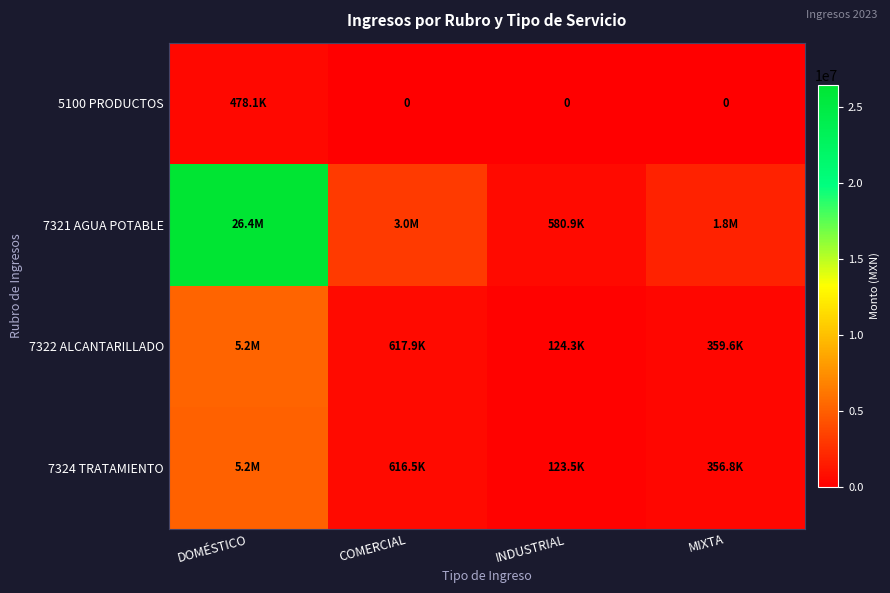

At which label does 7322 ALCANTARILLADO reach its peak?

DOMÉSTICO